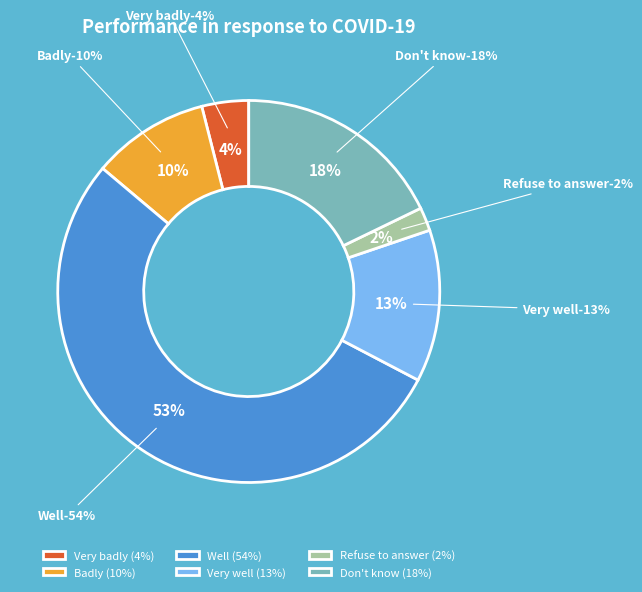

Is there any slice that represents more than half of the pie?

Yes